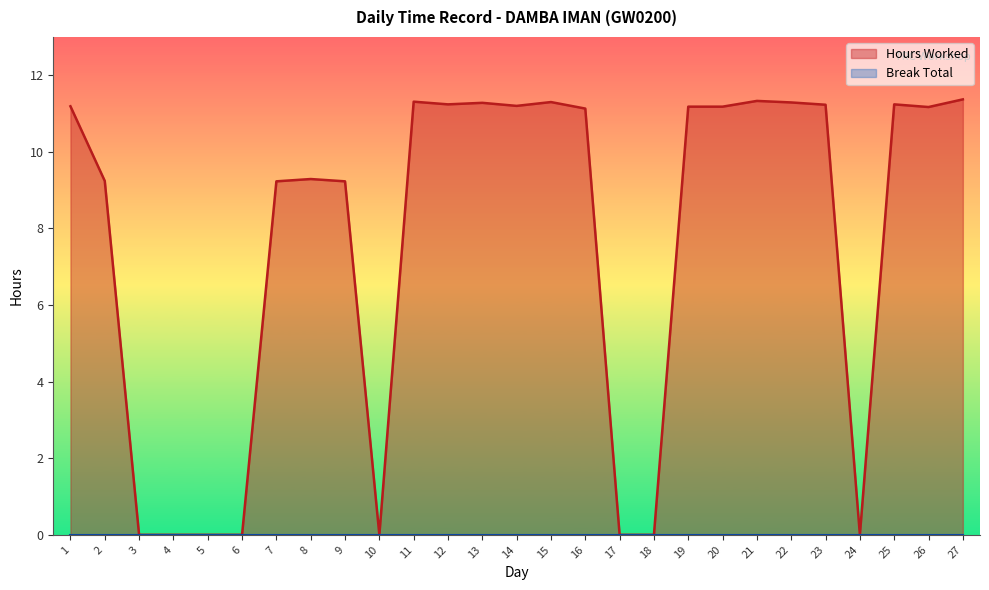

At which label does the data first exceed 11?

1